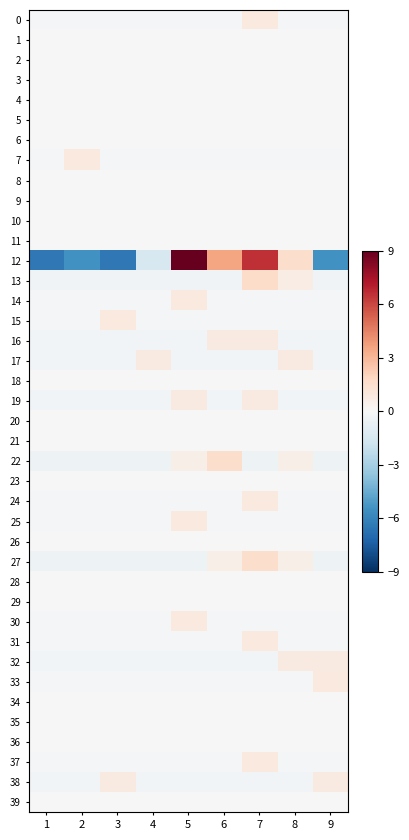

Rank the series at 2 from lowest to highest value.

12, 22, 27, 13, 16, 17, 19, 32, 38, 0, 14, 15, 24, 25, 30, 31, 33, 37, 1, 2, 3, 4, 5, 6, 8, 9, 10, 11, 18, 20, 21, 23, 26, 28, 29, 34, 35, 36, 39, 7